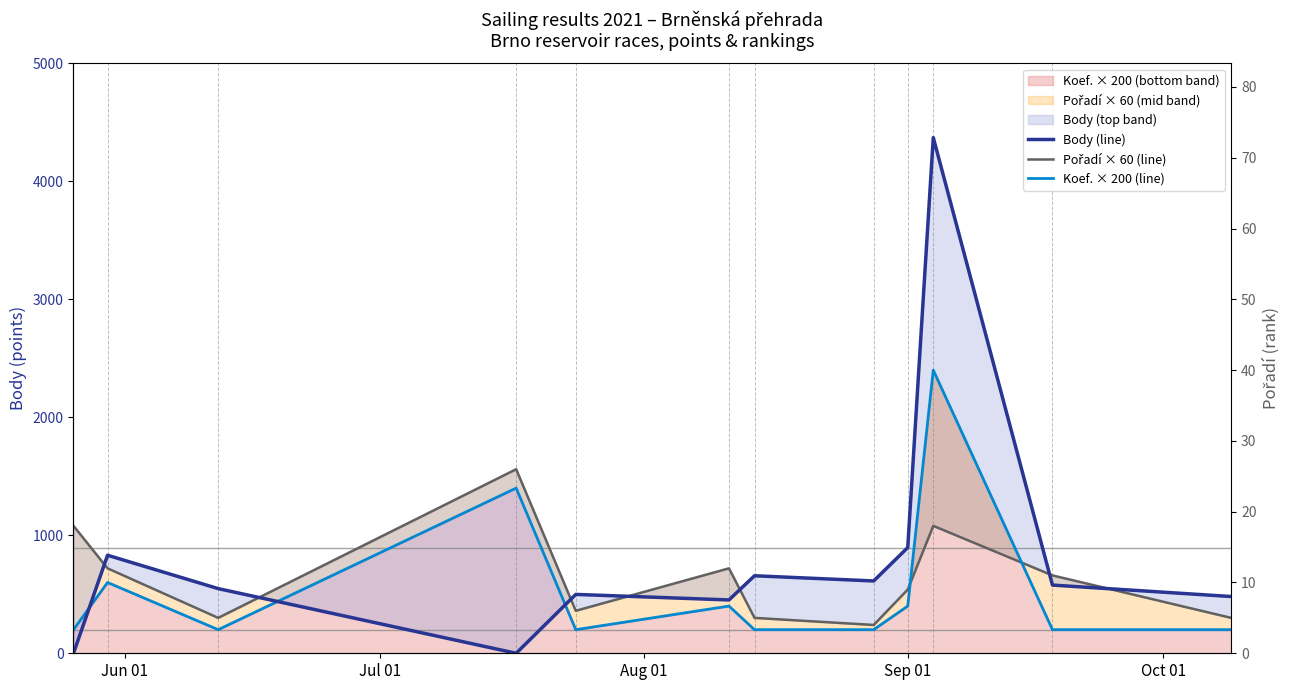

Is the value of Pořadí × 60 (line) at Jun 01 greater than the value of Koef. × 200 (line) at 8?

Yes